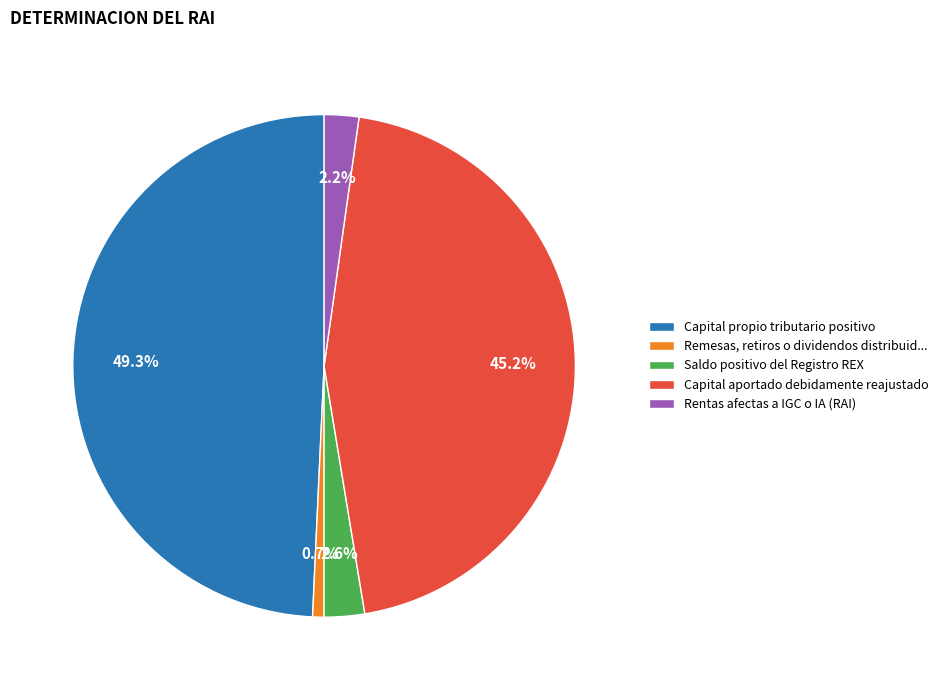

What percentage is the Rentas afectas a IGC o IA (RAI) slice, to the nearest percent?

2%